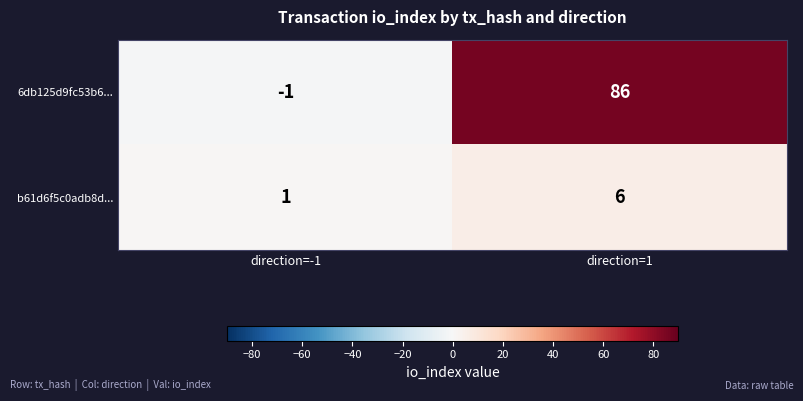

How many values in 6db125d9fc53b6... are below zero?

1